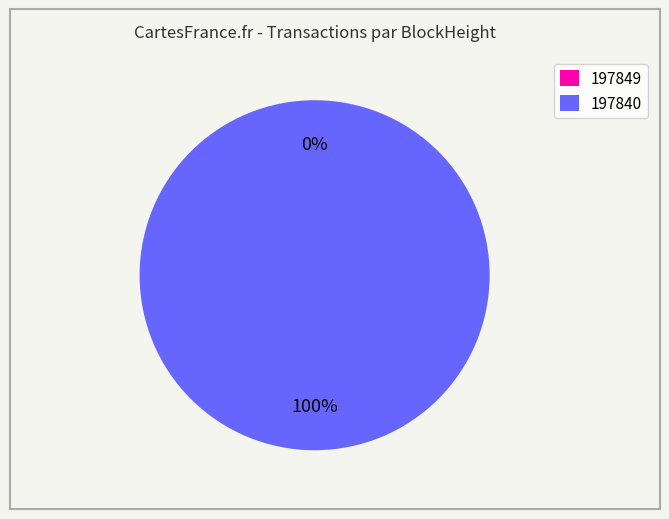

What is the smallest slice in the pie chart?

197849